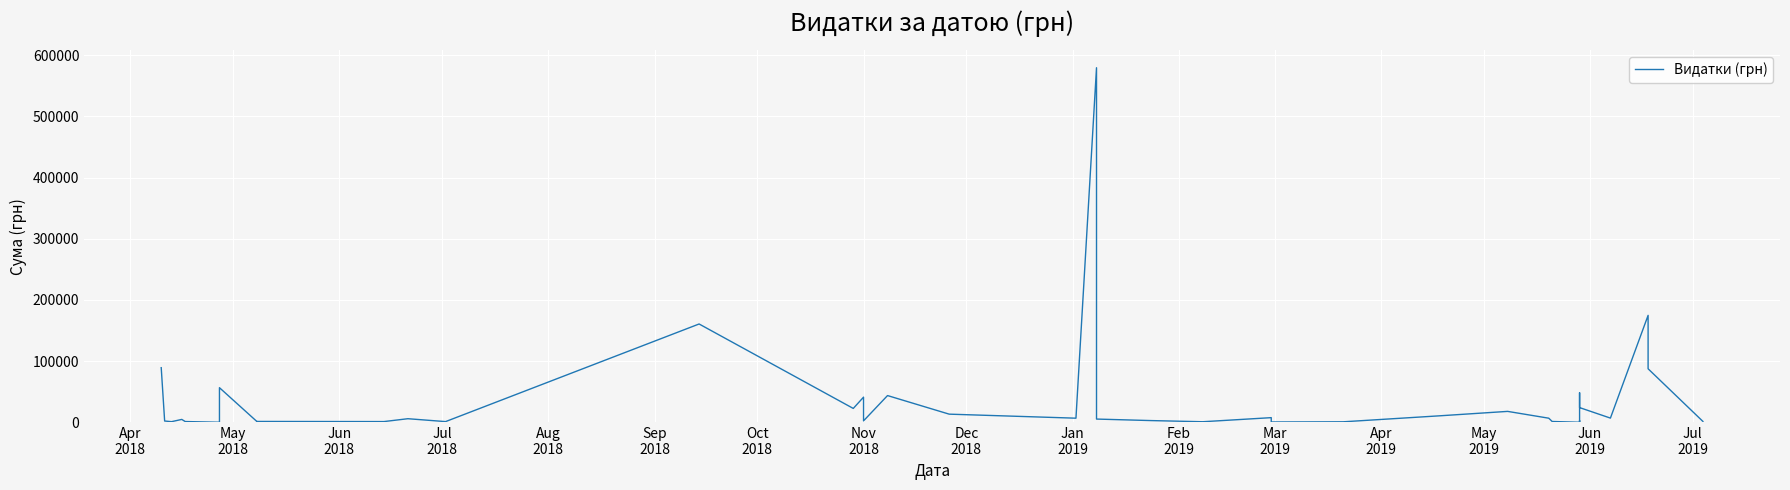

What is the maximum value shown in the chart?

579567.6